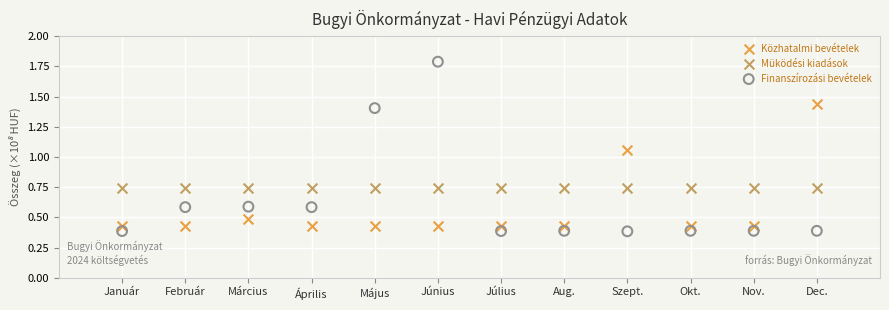

What is the X range (max minus min) for the scatter plot?

11.0